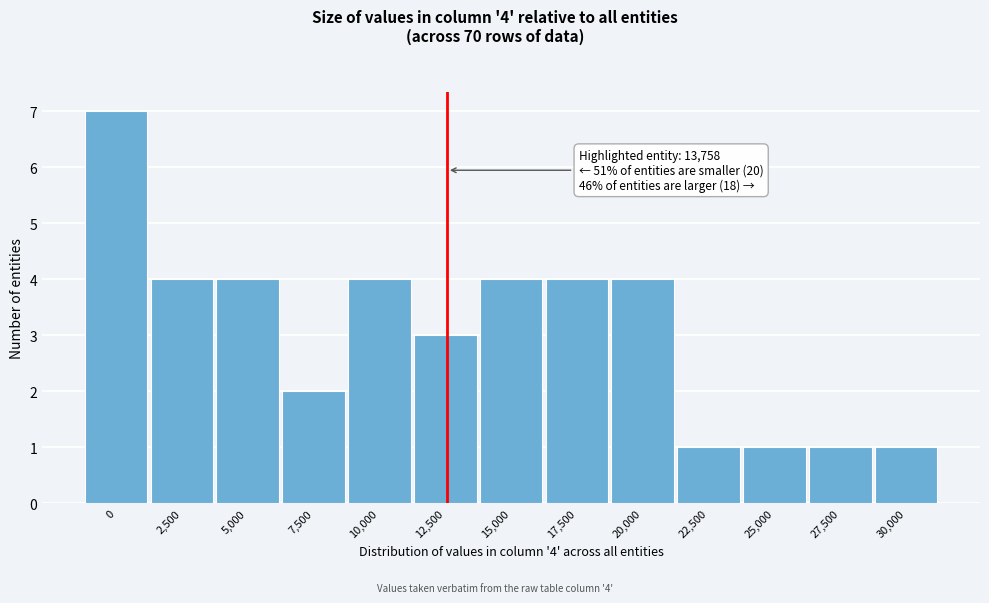

Reading right to left, transcribe all the data shown in this chart.

1	1	1	1	4	4	4	3	4	2	4	4	7